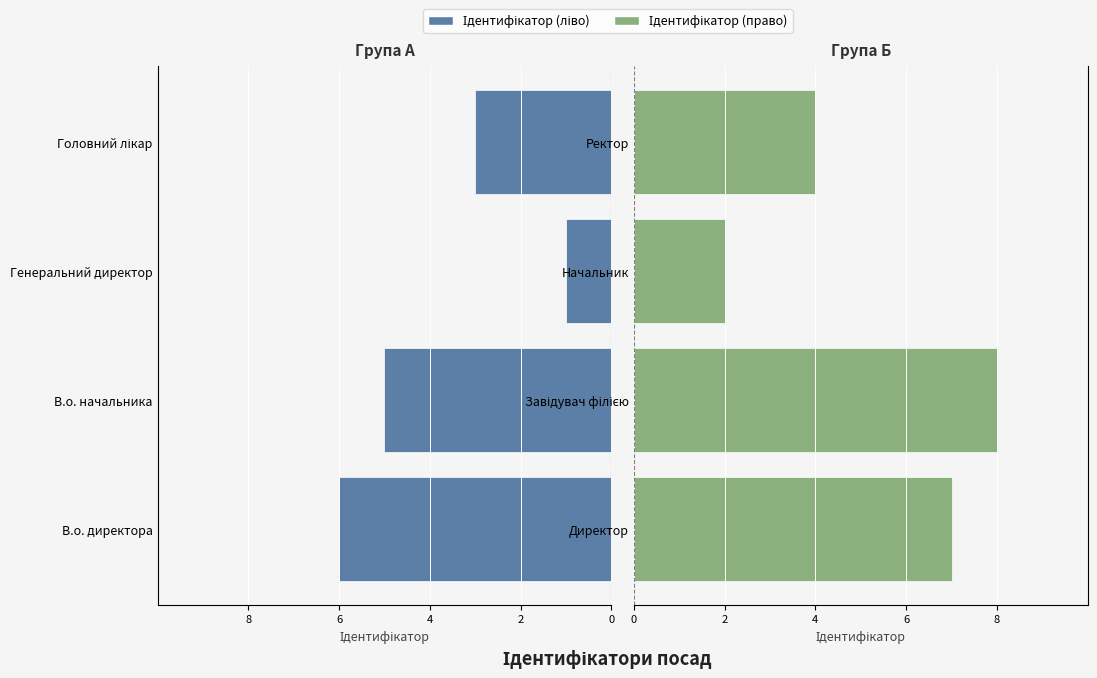

At how many categories does at least one series exceed 4?

2